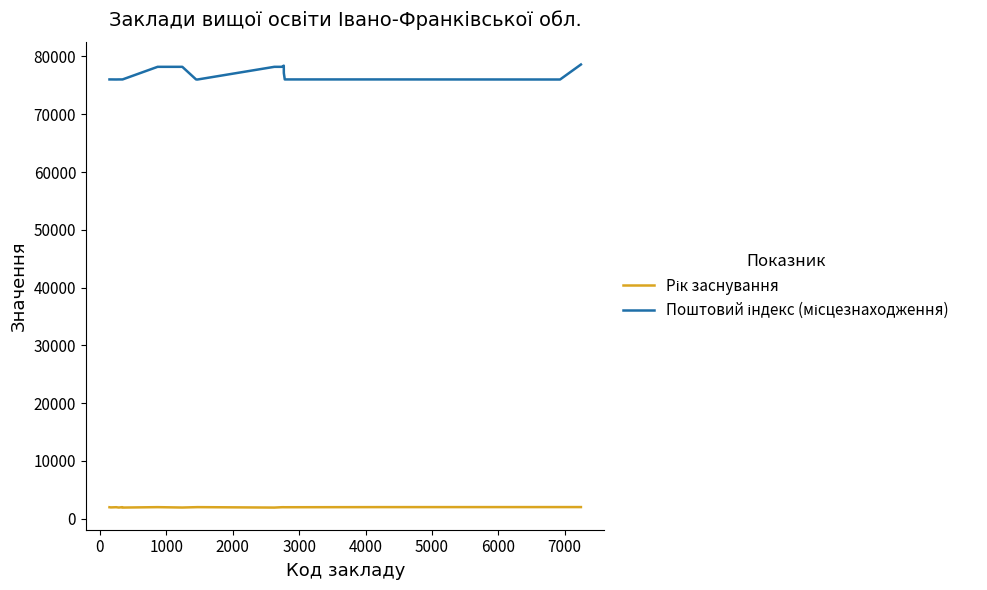

Is this an area chart (filled region under the line)?

No